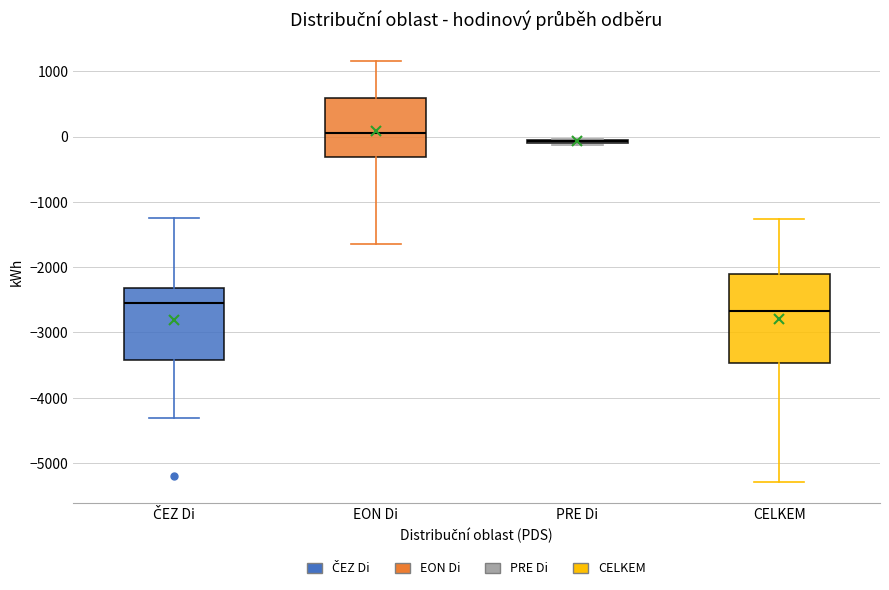

Reading left to right, read every box against the y-axis: the position of its median line, the range the box covers, and the ends of its whiskers. The values are not printed on the chart, so give them approximately, as read against the axis.

ČEZ Di: median -2500, box -3400 to -2300, whiskers -4300 to -1200
EON Di: median 100, box -300 to 600, whiskers -1600 to 1200
PRE Di: box collapsed to a line at -100, whiskers -100 to 0
CELKEM: median -2700, box -3500 to -2100, whiskers -5300 to -1300